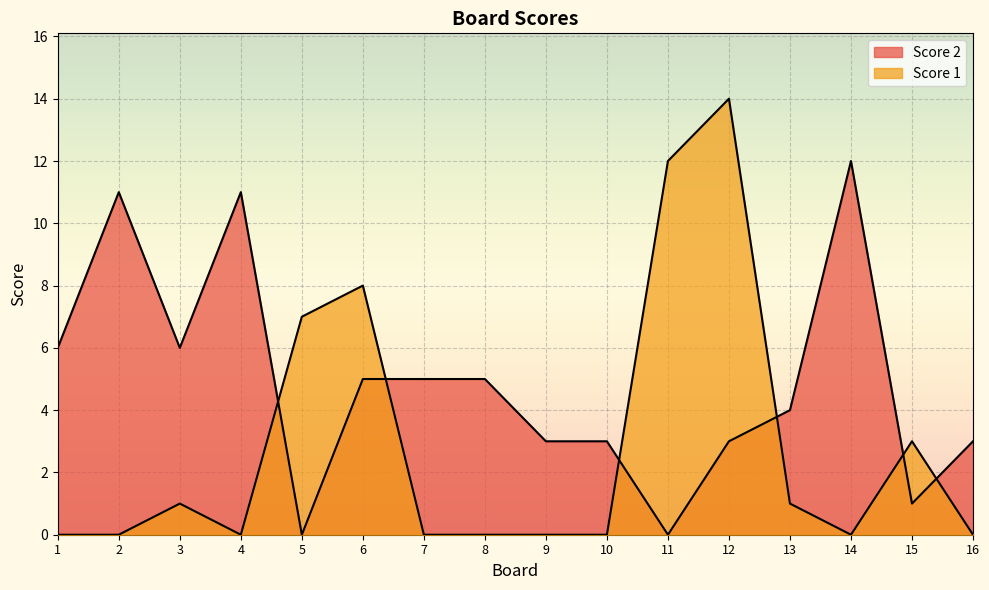

What is the average value of the Score 1 series?

3